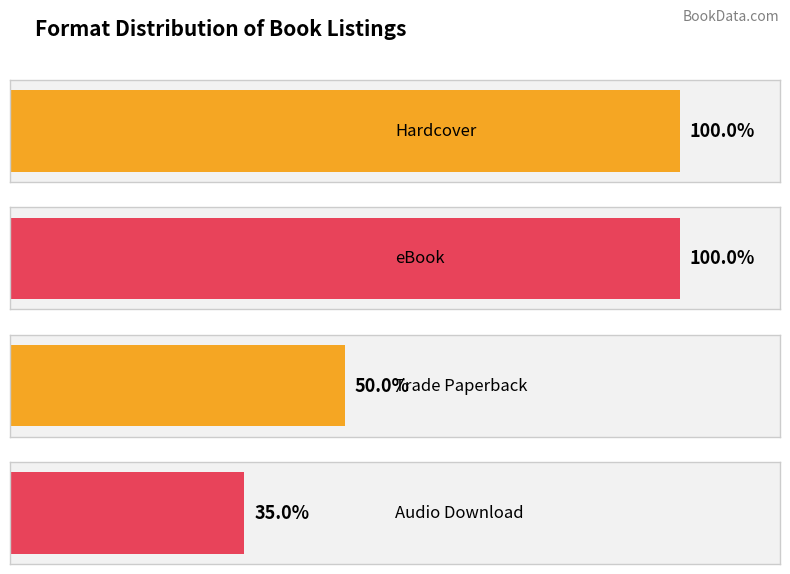

At which category does the chart reach its minimum across all series?

Audio Download